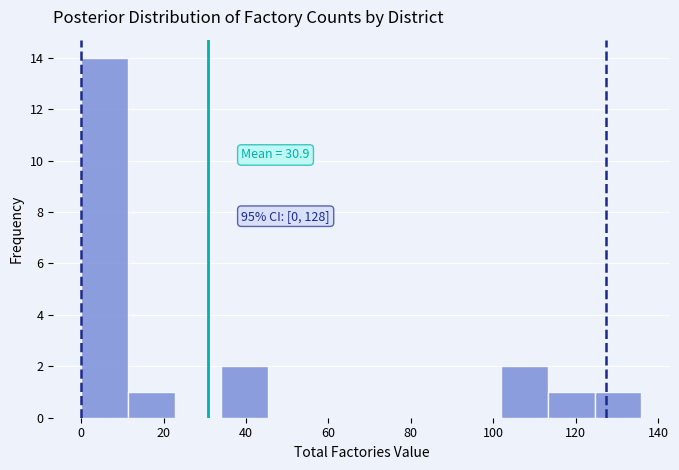

Over which range of the x-axis is the bar tallest?

0 to 12